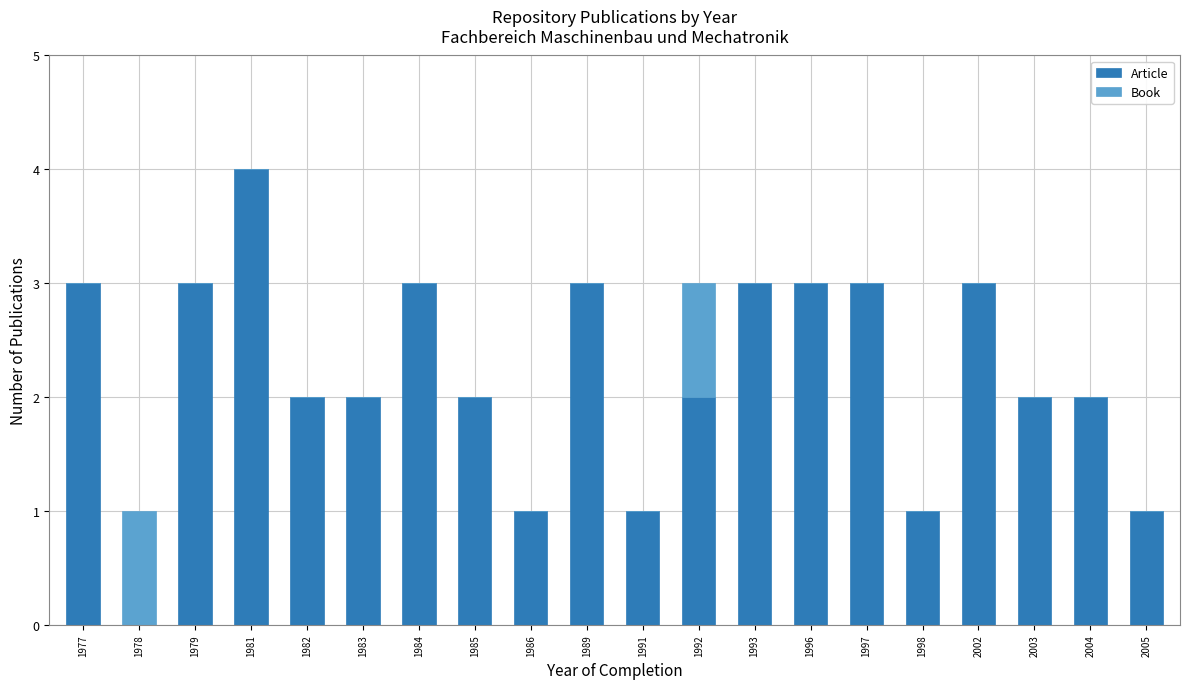

What is the total value across all series at 1984?

3